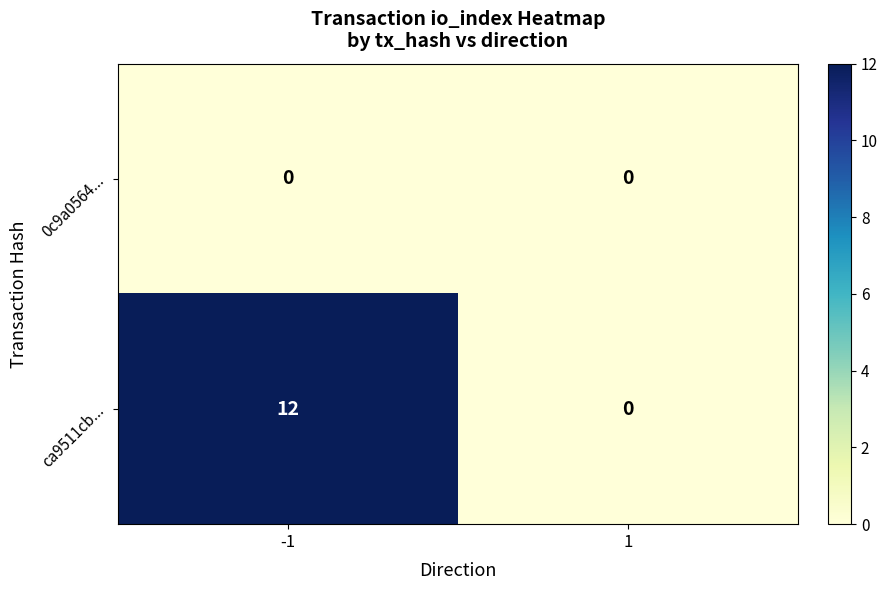

The value of ca9511cb... at 1 is -8. True or false?

False